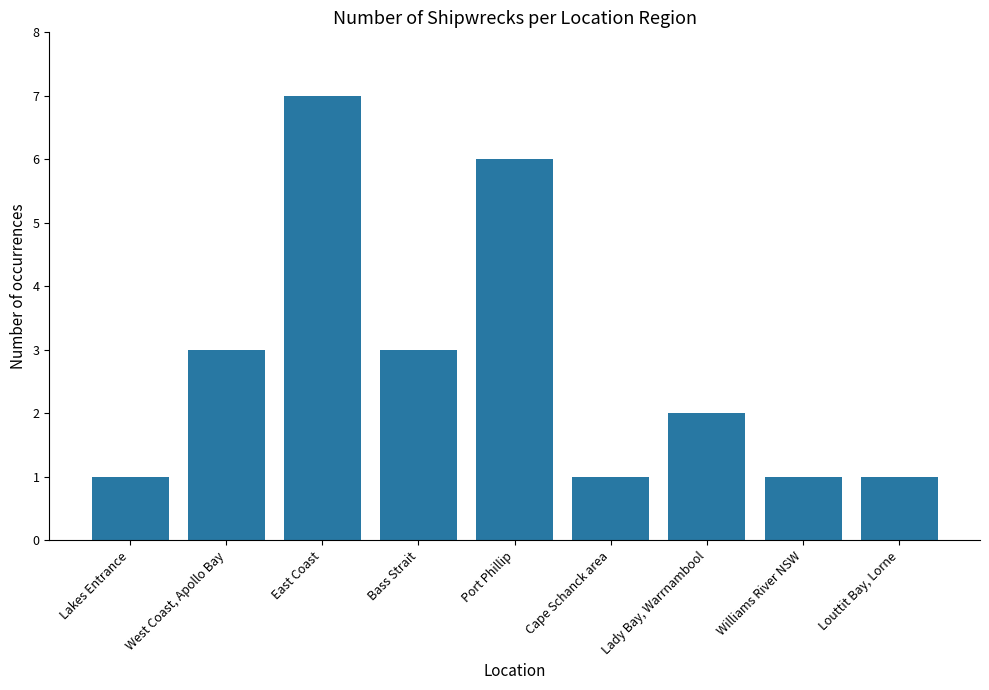

What value does the data have at East Coast?

7